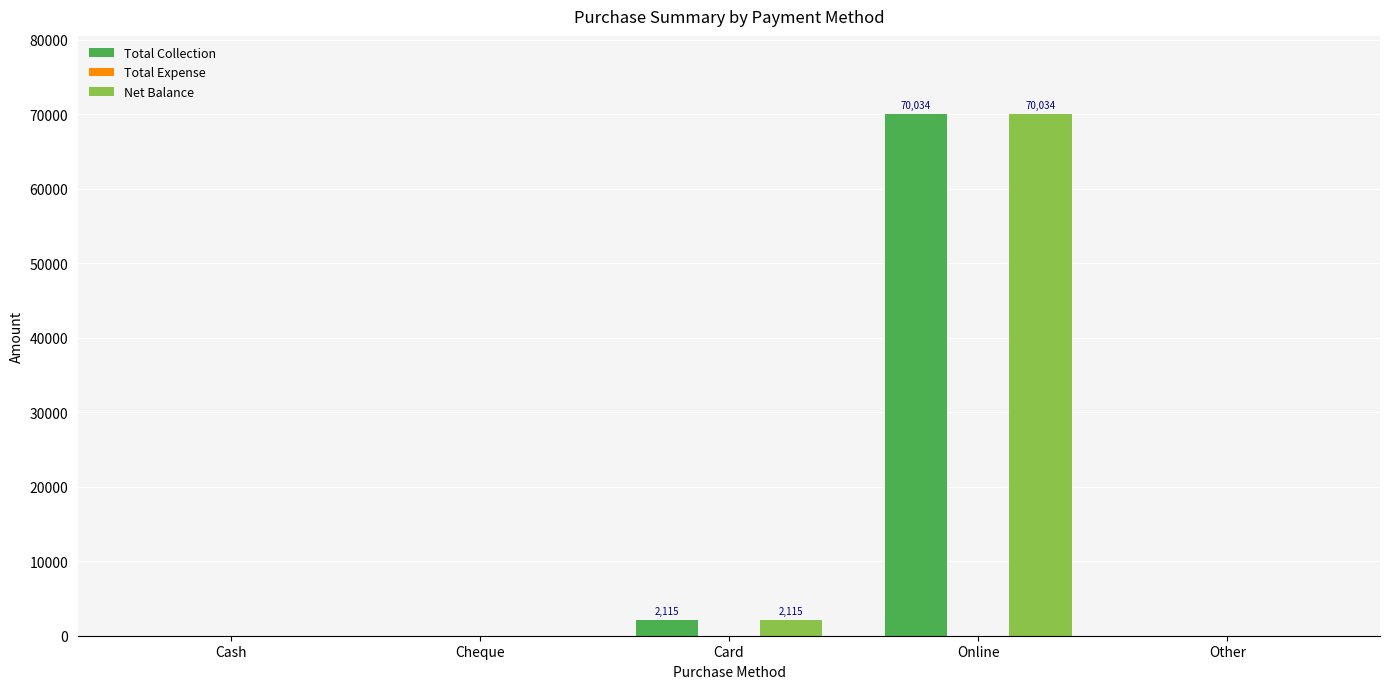

The Total Collection series shows 27420.1 at Cash. True or false?

False